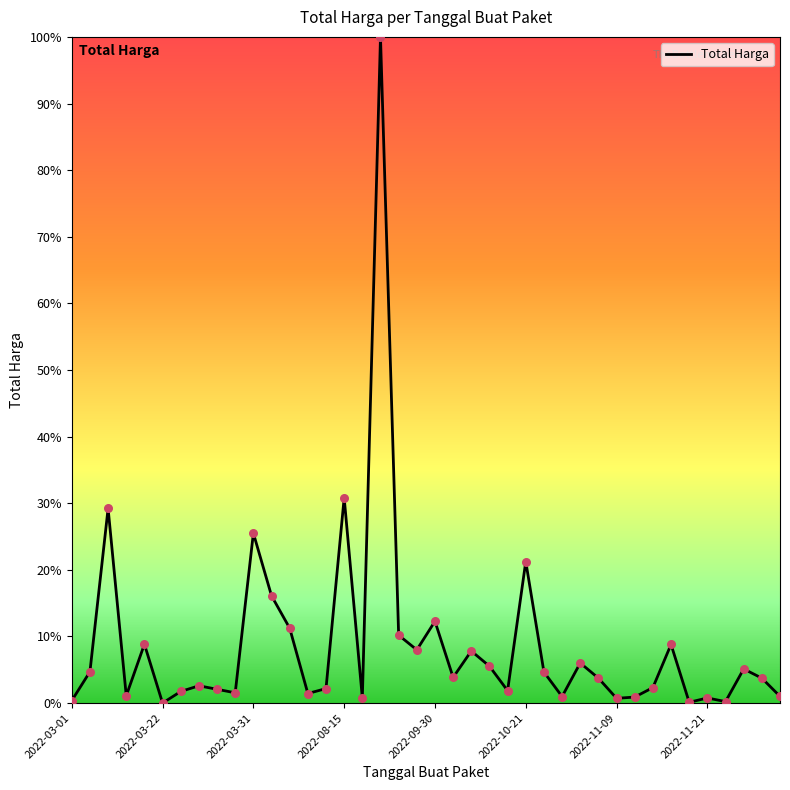

What is the difference between the maximum and minimum values?

100.0